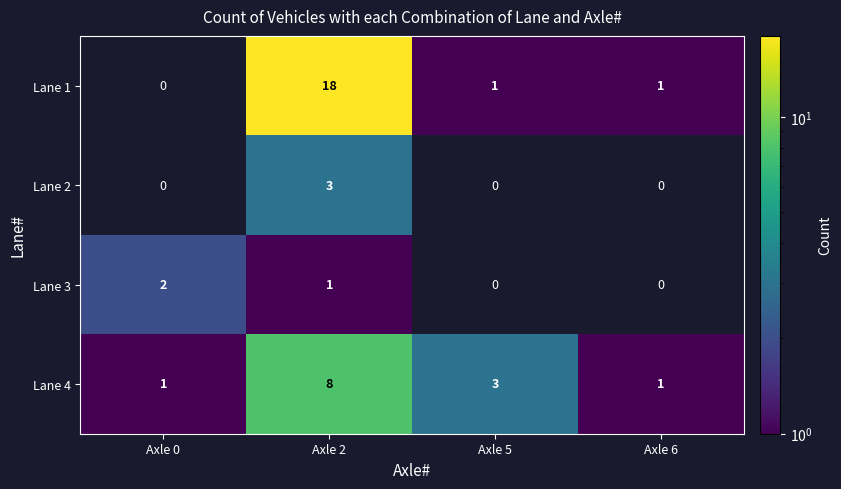

Is the value of Lane 2 at Axle 5 greater than the value of Lane 1 at Axle 6?

No